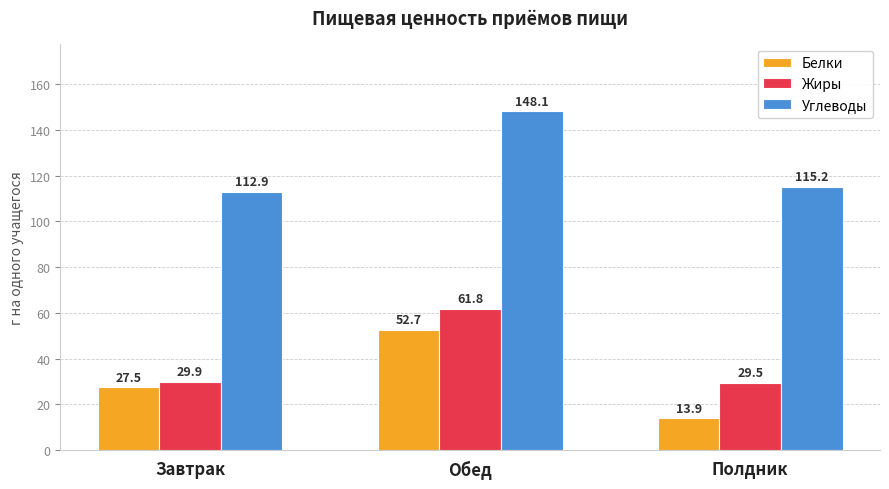

What is the difference between the second highest and minimum values in the Жиры series?

0.4